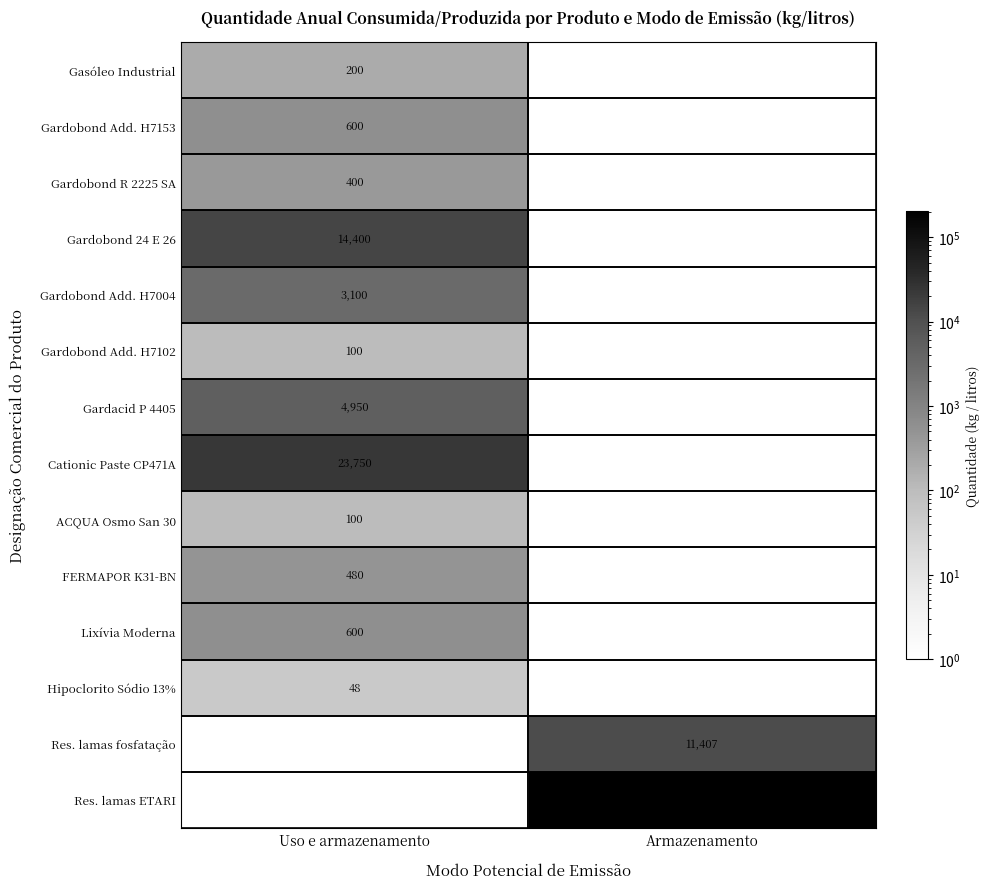

The Gardobond Add. H7004 series shows 1141 at Uso e armazenamento. True or false?

False